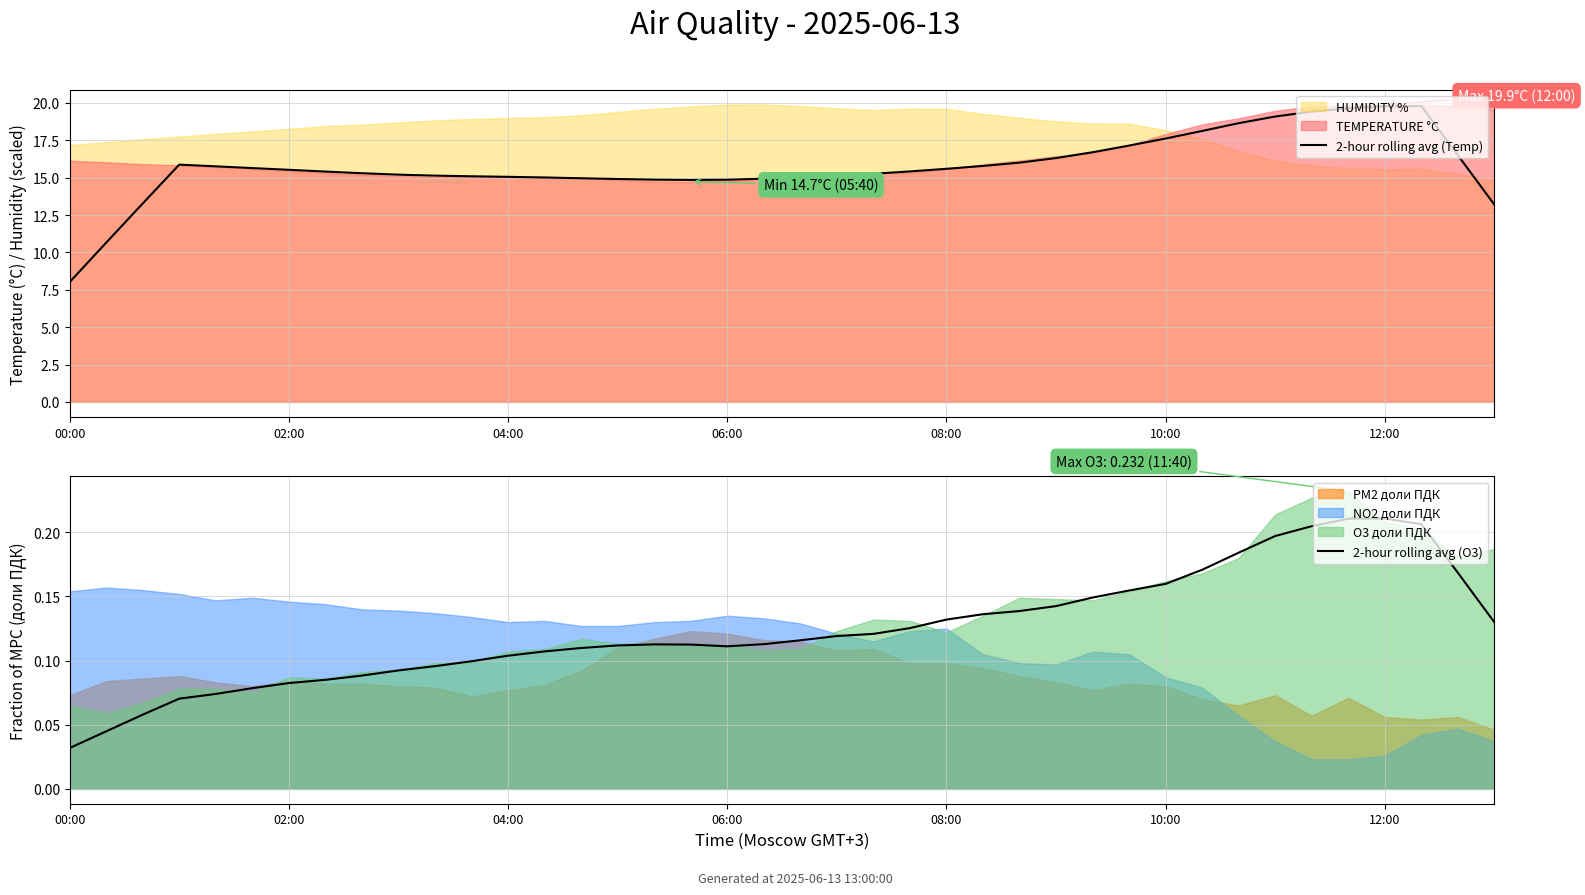

At how many categories does at least one series exceed 5?

40